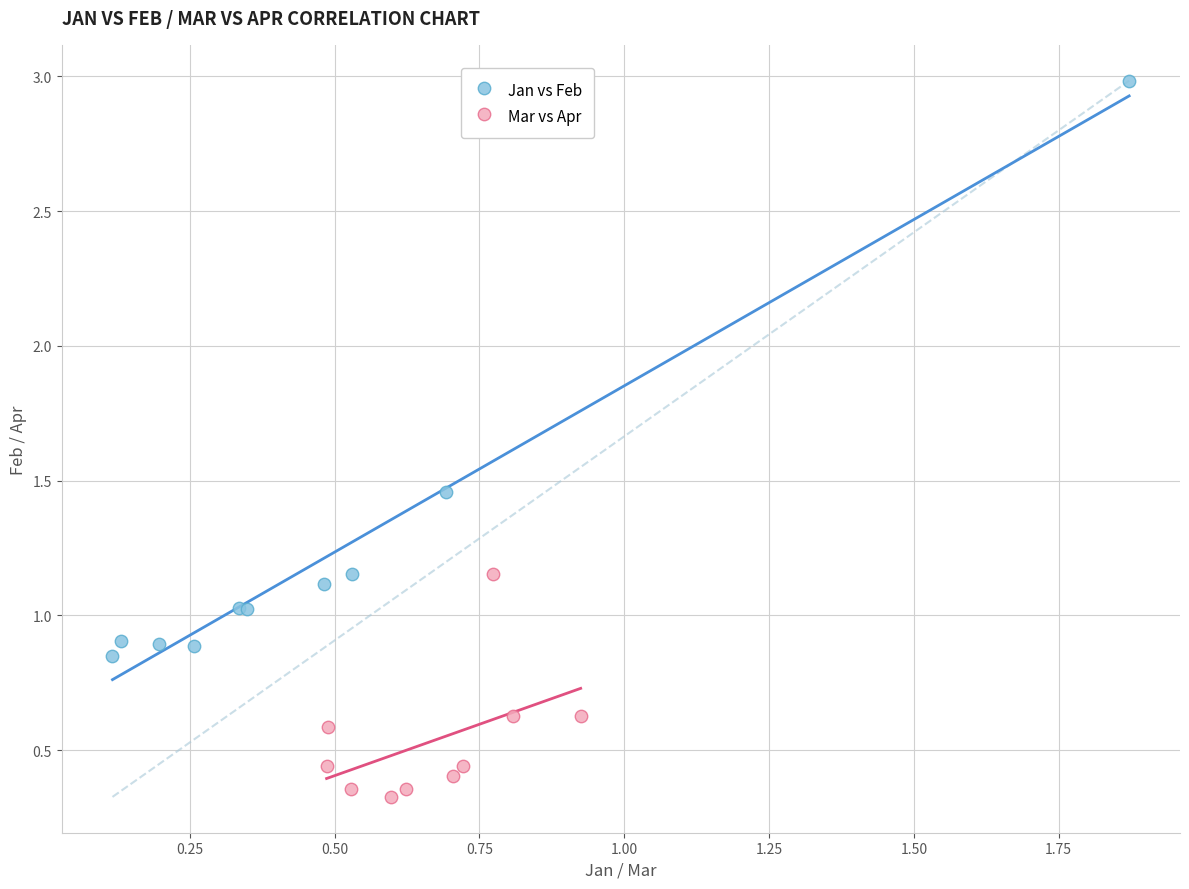

Which series contains the highest Y value?

Jan vs Feb